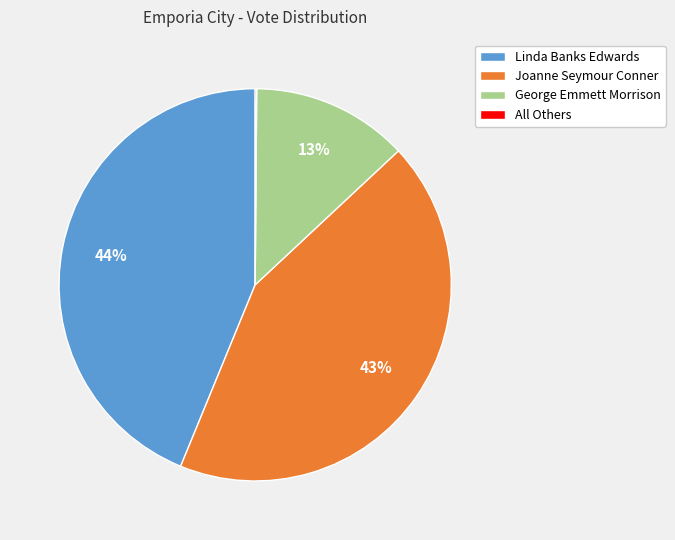

To the nearest percent, what is the average slice percentage?

25%